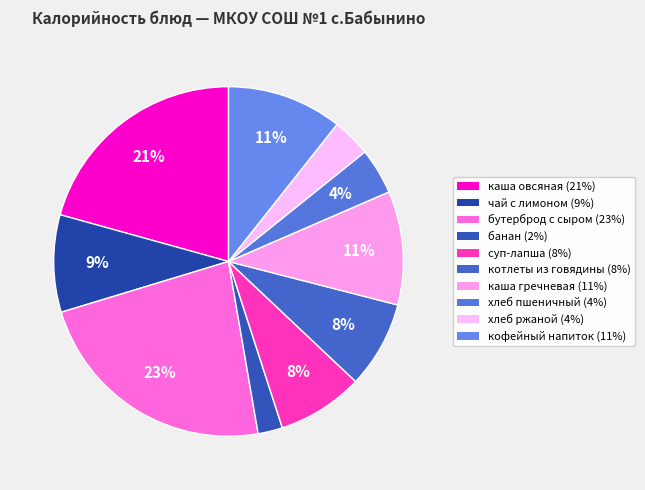

How many slices are in this pie chart?

10